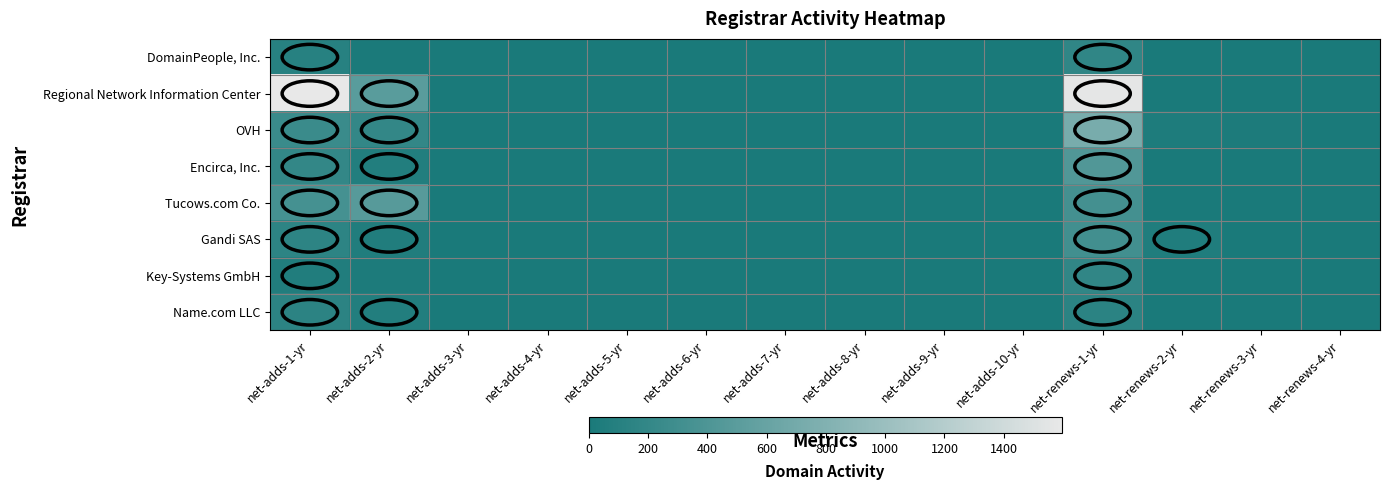

At net-adds-7-yr, list the series in order from largest to smallest.

DomainPeople, Inc., Regional Network Information Center, OVH, Encirca, Inc., Tucows.com Co., Gandi SAS, Key-Systems GmbH, Name.com LLC